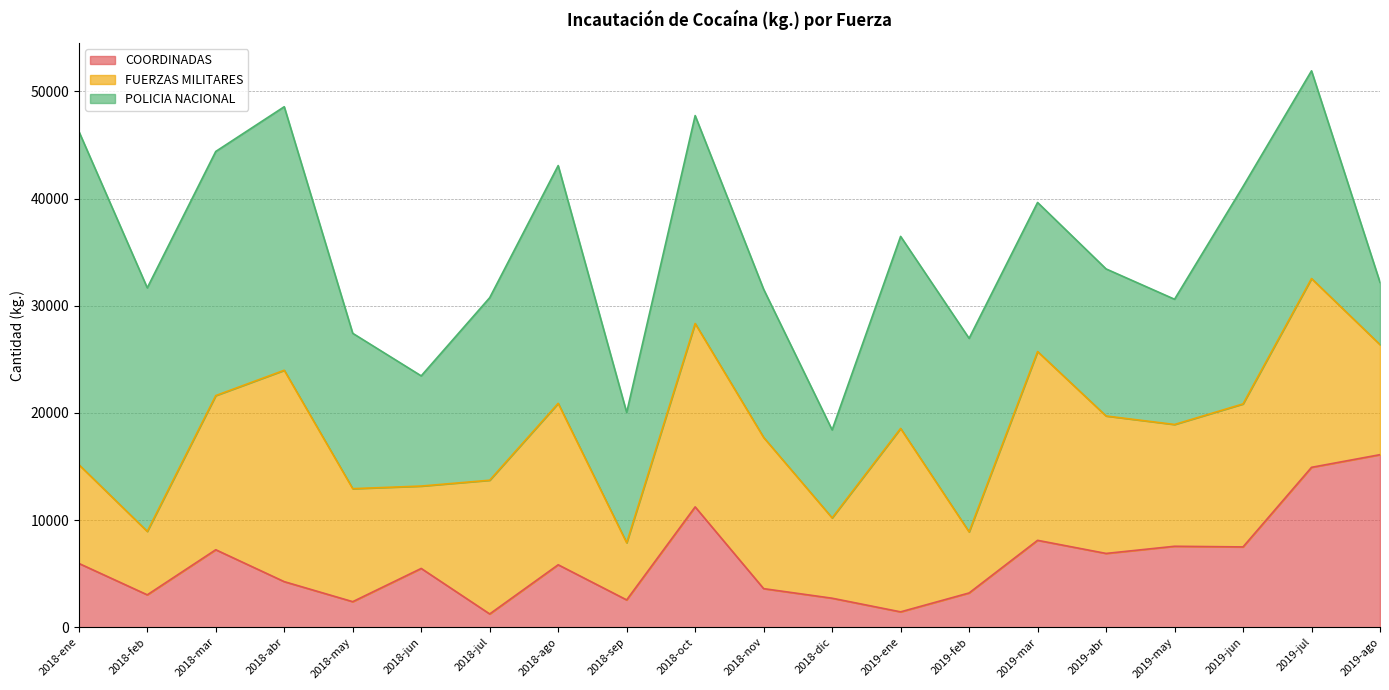

Which series has the largest total across all categories?

POLICIA NACIONAL